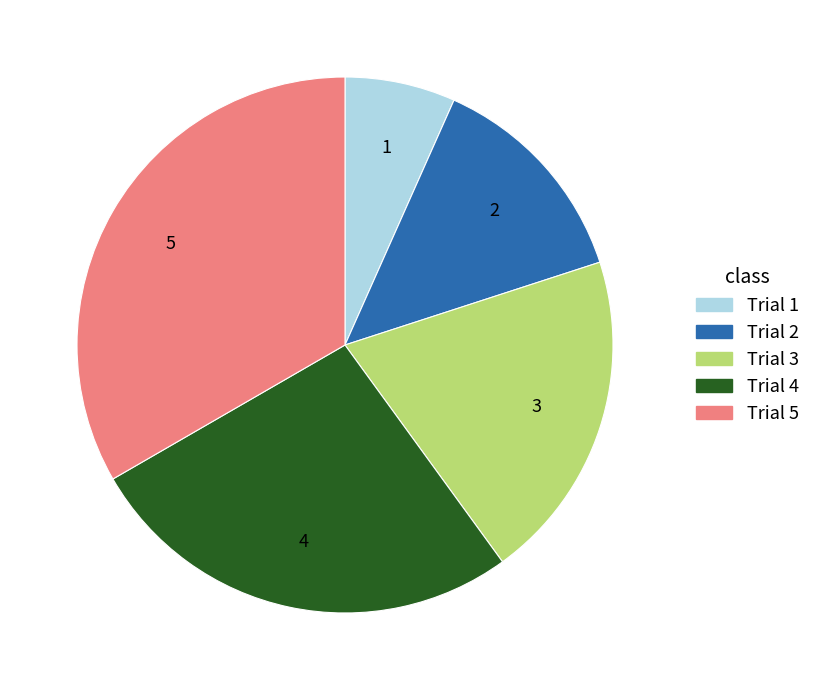

Is the sum of Trial 3 and Trial 1 greater than half?

No